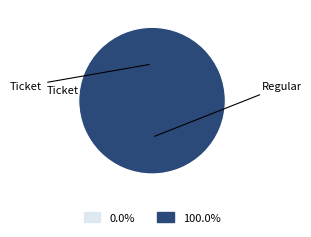

Which slice is the smallest?

Ticket